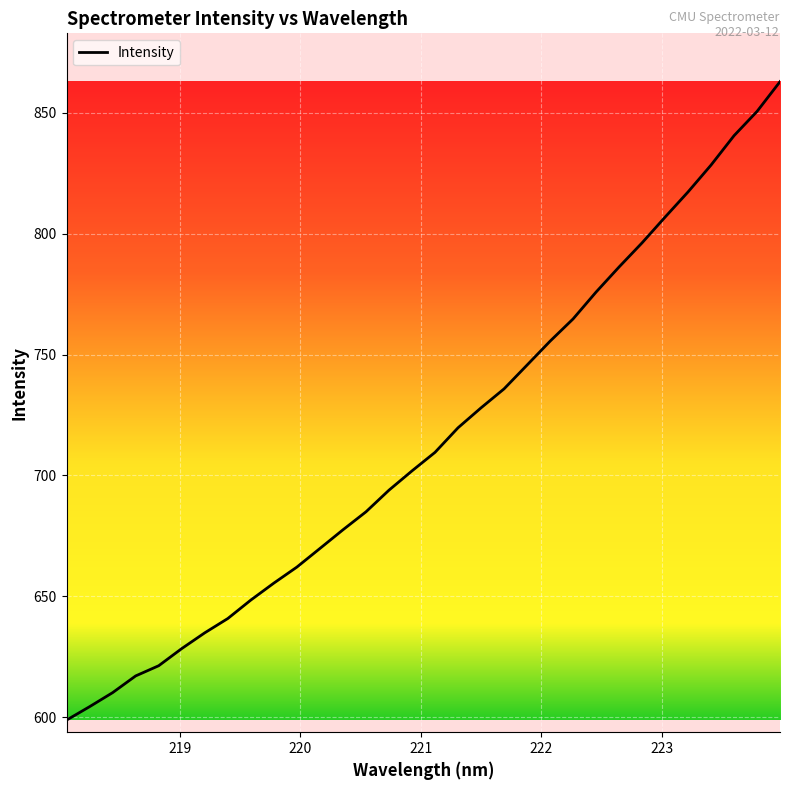

Reading left to right, extract all data points from this chart.

598.8	604.3	610.1	617.0	621.3	628.4	634.9	640.8	648.4	655.4	662.1	669.8	677.5	684.9	693.9	701.9	709.5	719.7	727.9	735.8	745.6	755.5	764.7	775.8	786.2	796.2	806.8	817.3	828.4	840.5	850.6	862.9